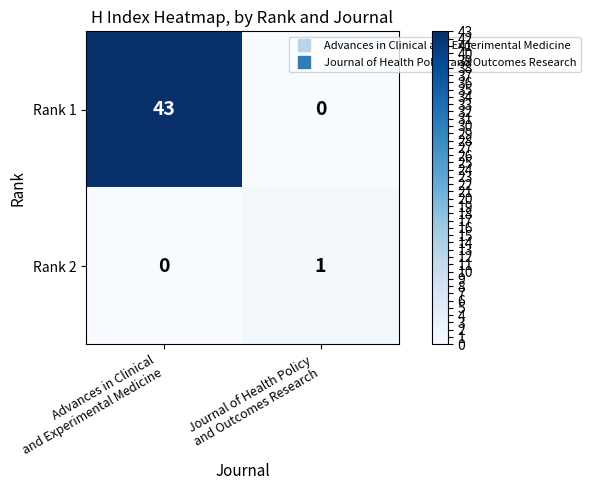

At which category does the chart reach its peak across all series?

Advances in Clinical
and Experimental Medicine